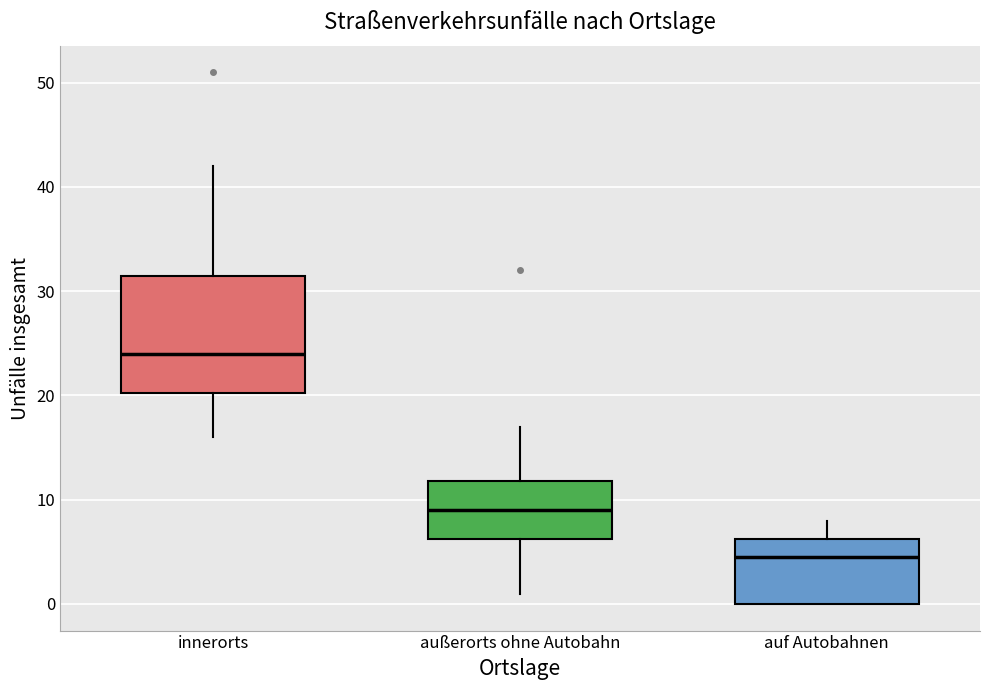

Where is the lower edge of the box for innerorts on the y-axis? The values are not printed on the chart, so give them approximately, as read against the axis.

20